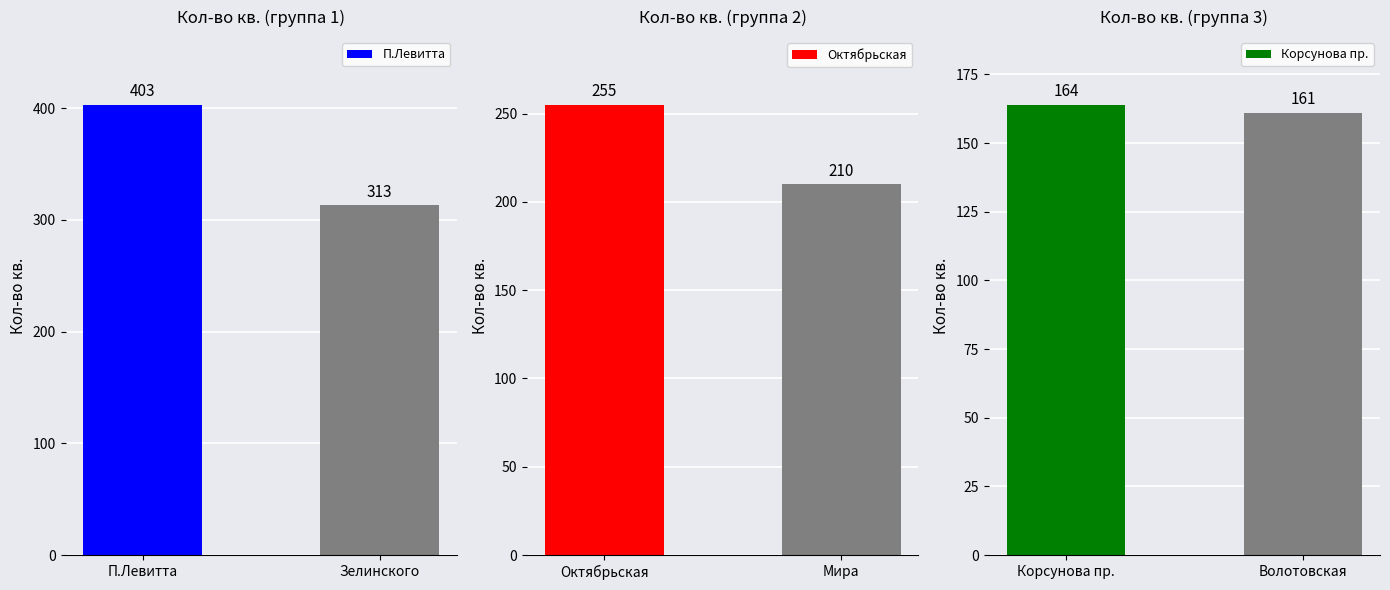

The П.Левитта series shows 403 at П.Левитта. True or false?

True